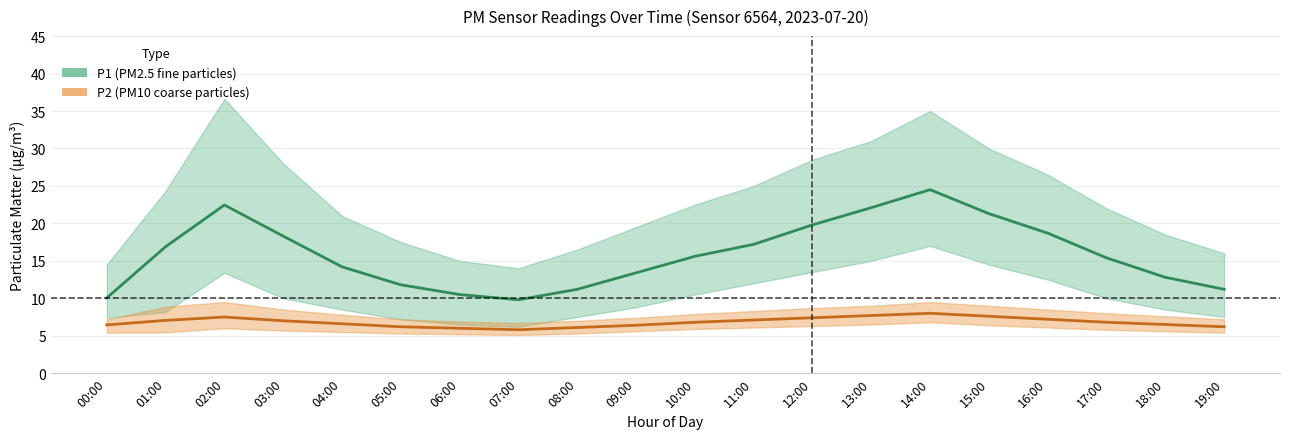

List the labels in order of P2_upper value, largest first.

02:00, 14:00, 13:00, 15:00, 01:00, 12:00, 03:00, 16:00, 11:00, 17:00, 10:00, 04:00, 18:00, 09:00, 05:00, 19:00, 00:00, 08:00, 06:00, 07:00